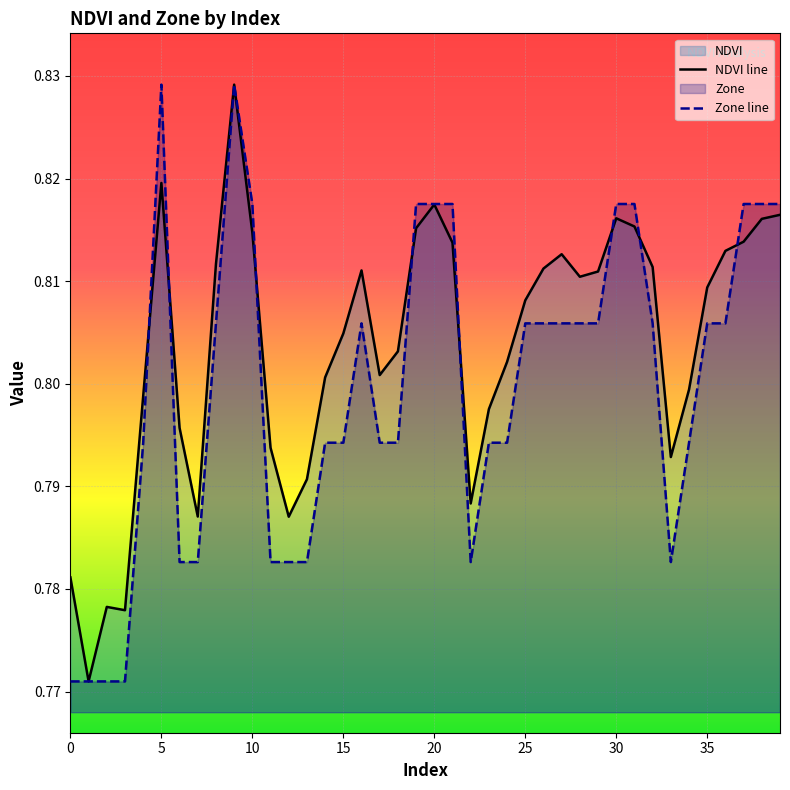

Is it true that Zone line equals 0.4 at 11?

False